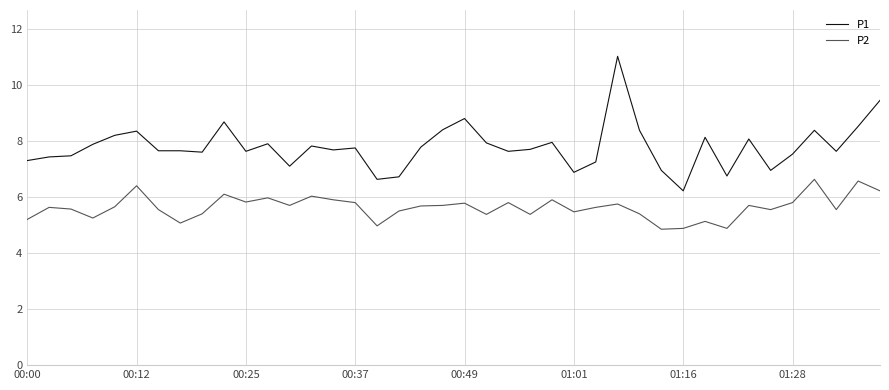

How many lines are shown in the chart?

2